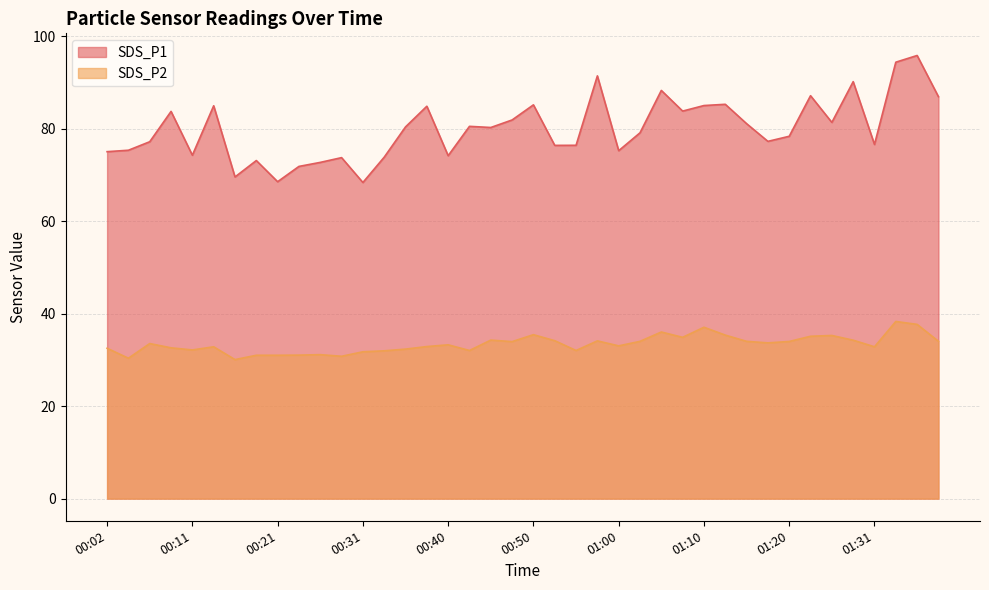

True or false: SDS_P1 and SDS_P2 cross at least once.

False